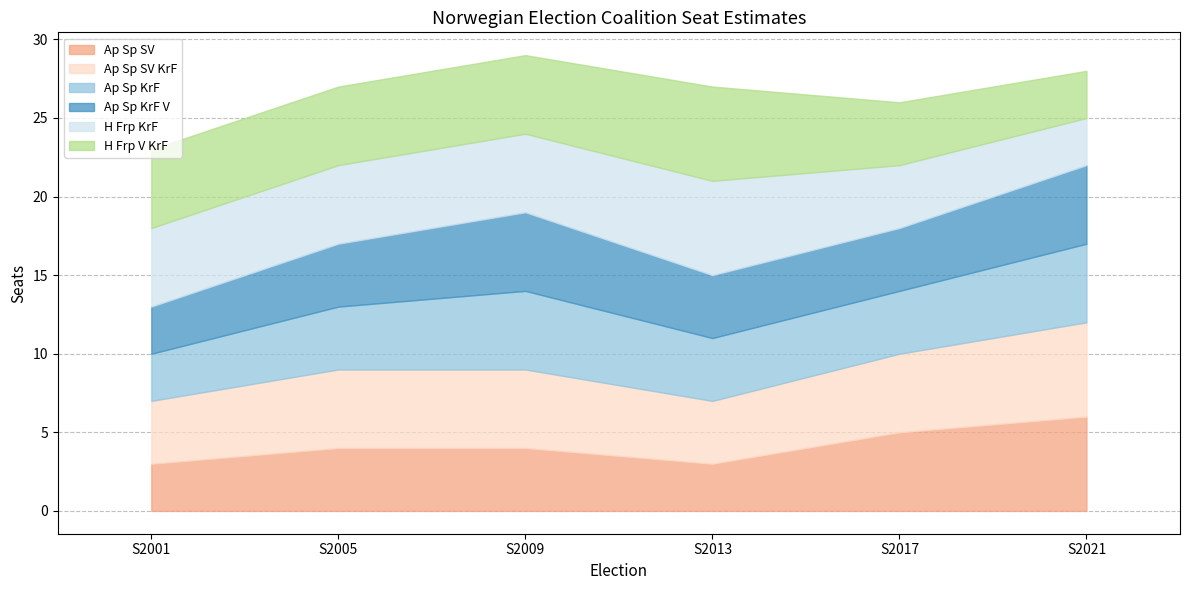

At which category is the sum across all series the highest?

S2009